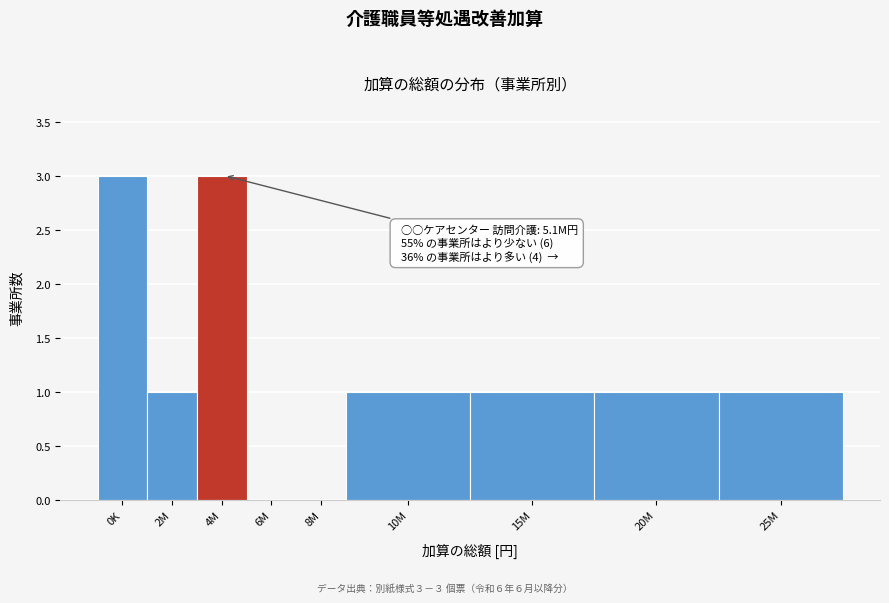

Reading right to left, what are all the values shown in this chart?

25M=1	20M=1	15M=1	10M=1	8M=0	6M=0	4M=3	2M=1	0K=3